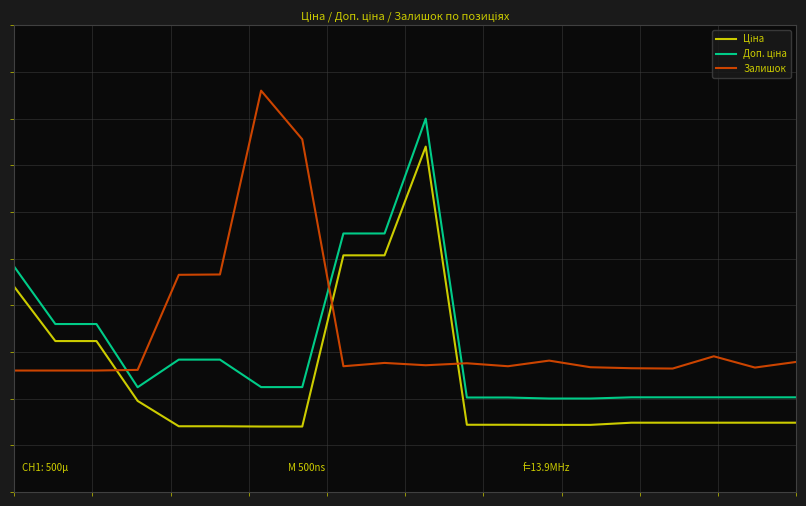

What is the value of the Ціна point at the 20th from the left?

-1.8